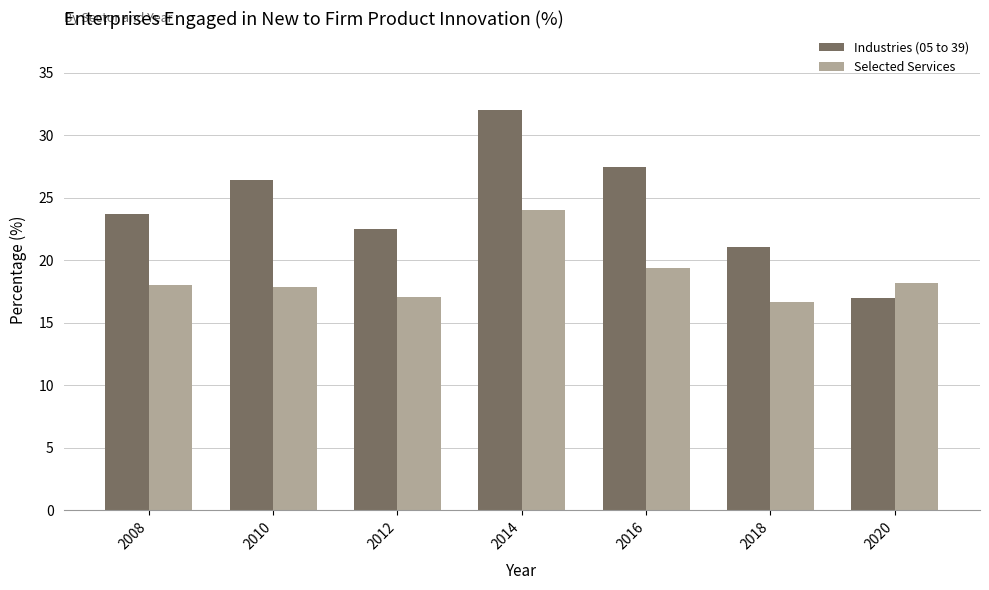

True or false: Selected Services has a value of 32.6 at 2020.

False